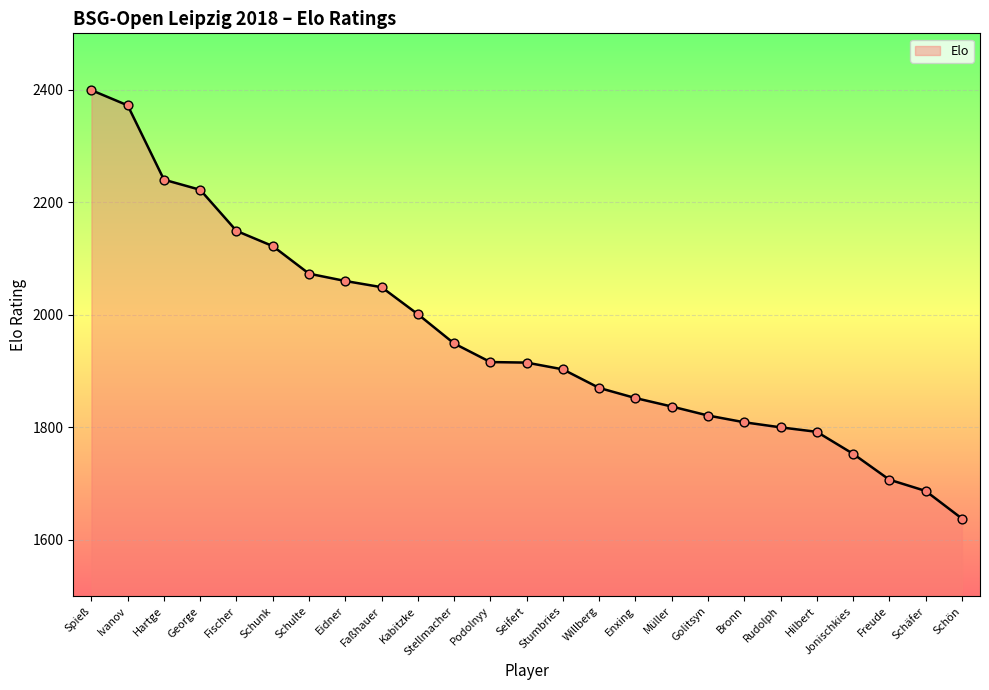

Approximately how many times larger is the value at Faßhauer compared to Schön?

1.3